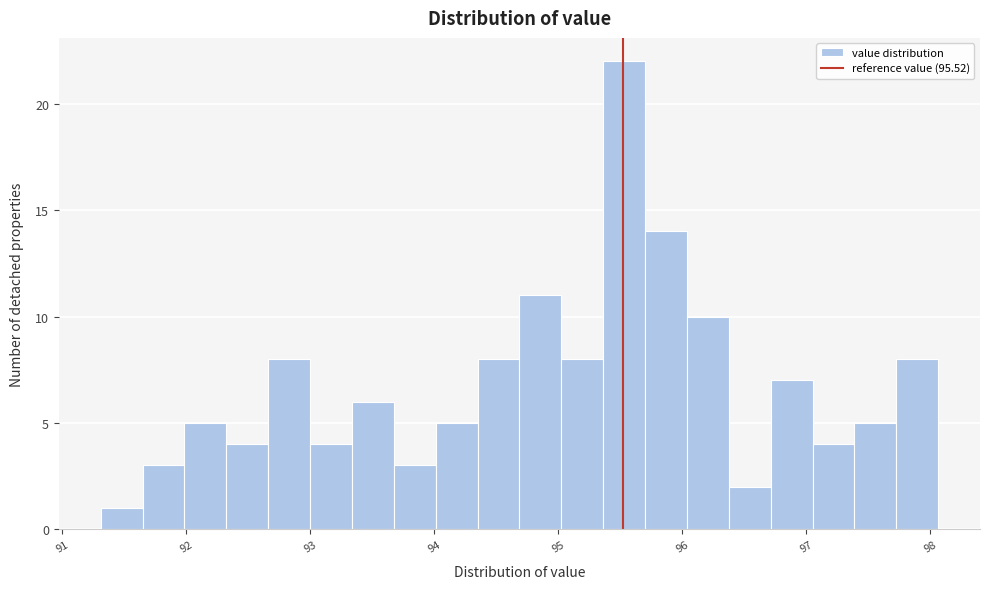

Around what value on the x-axis is the tallest bar? Give the approximate position of its centre, as read against the axis.

95.5